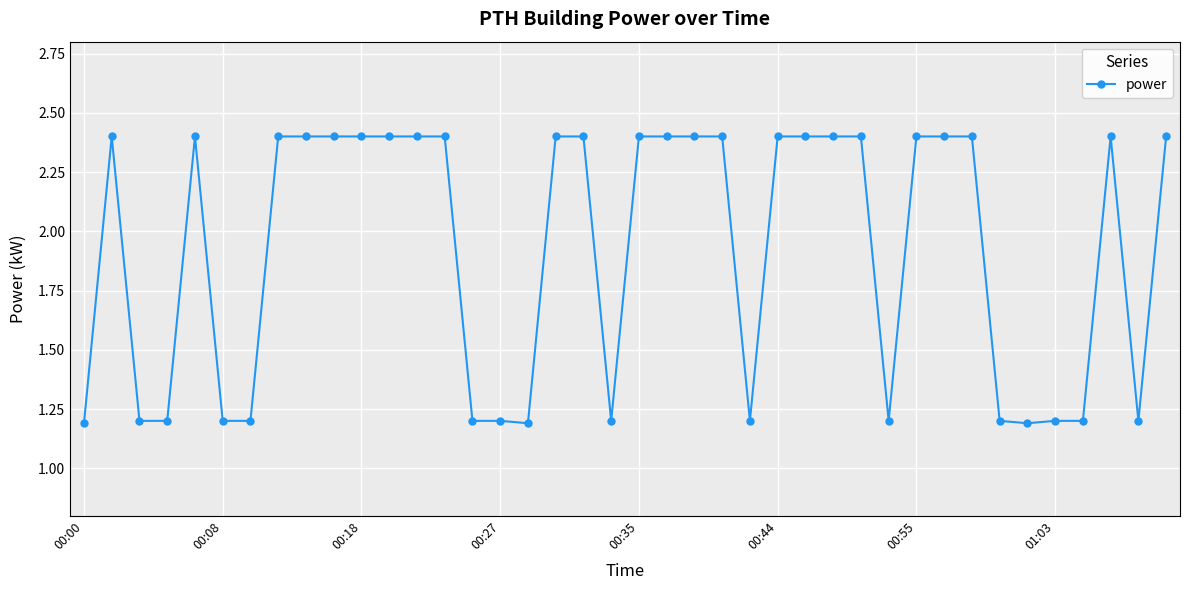

What is the value of the 32nd point from the left?

2.4